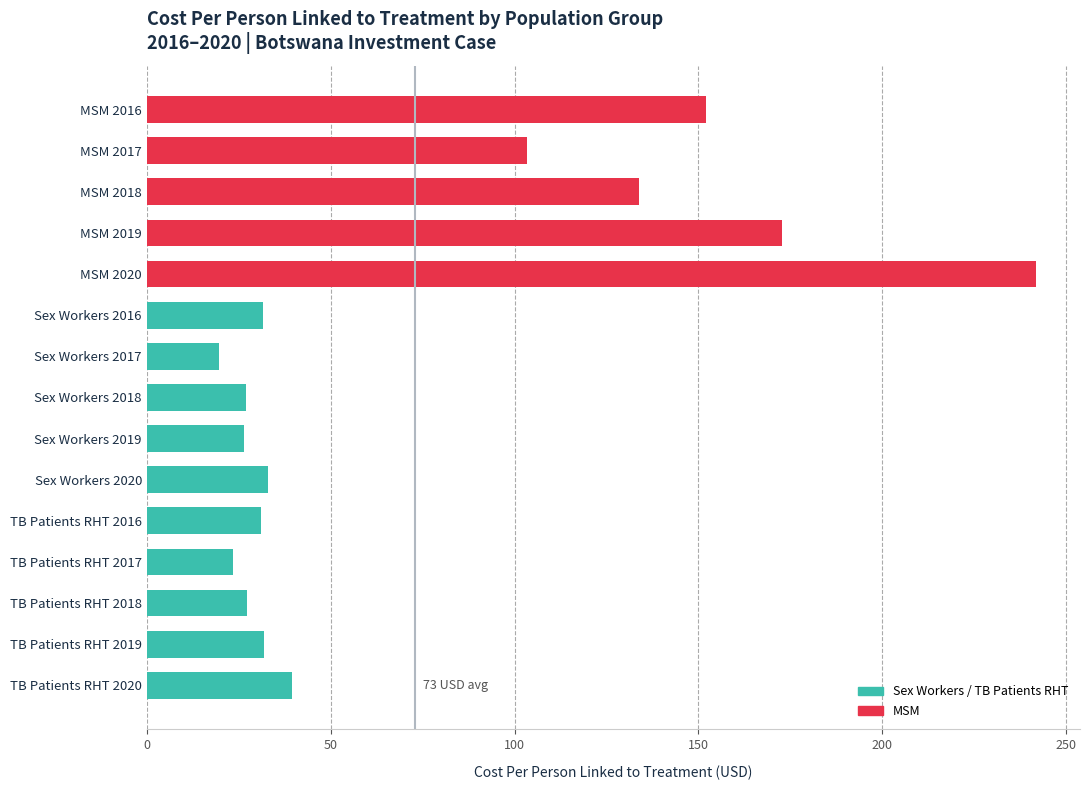

Between MSM 2020 and TB Patients RHT 2019, which is larger?

MSM 2020